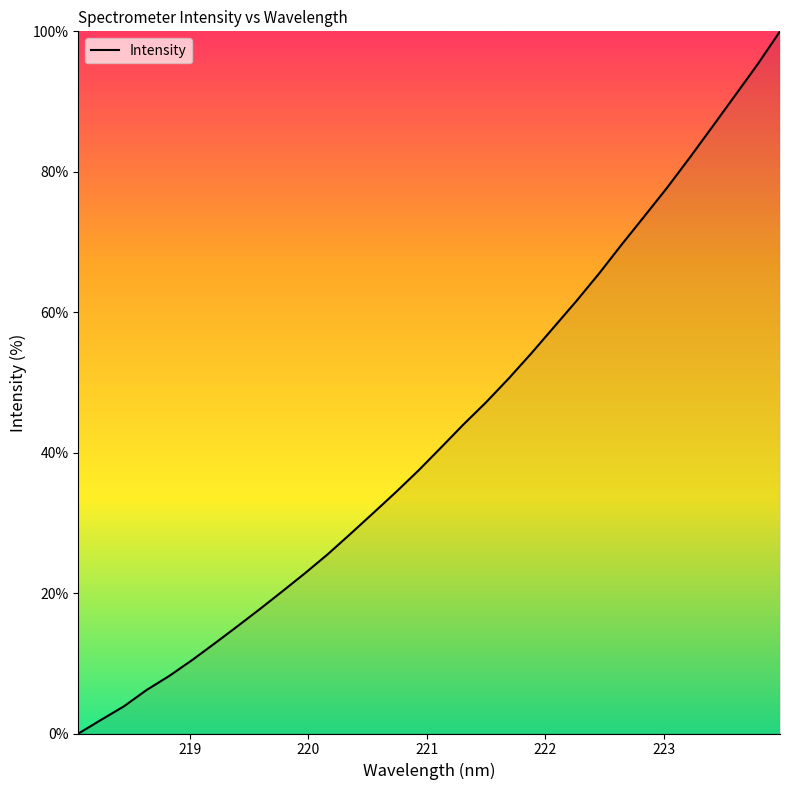

What is the maximum value shown in the chart?

100.0